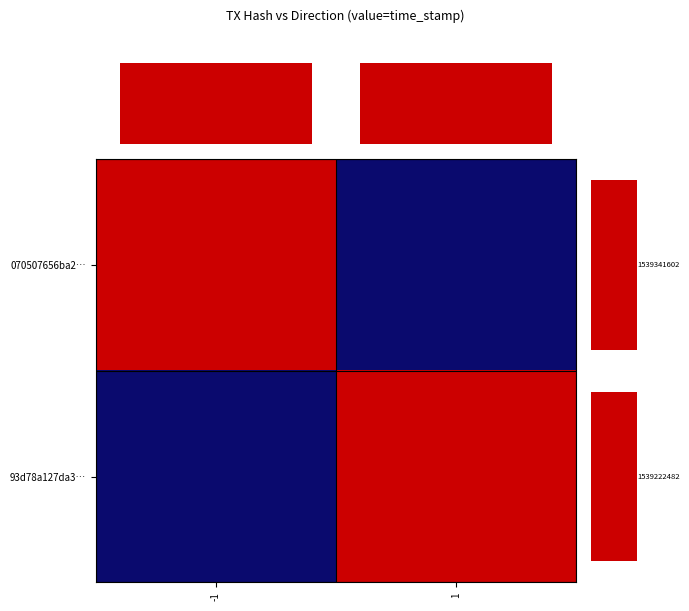

Reading left to right, what are all the values shown in this chart?

070507656ba2…: -1=1	1=0
93d78a127da3…: -1=0	1=1